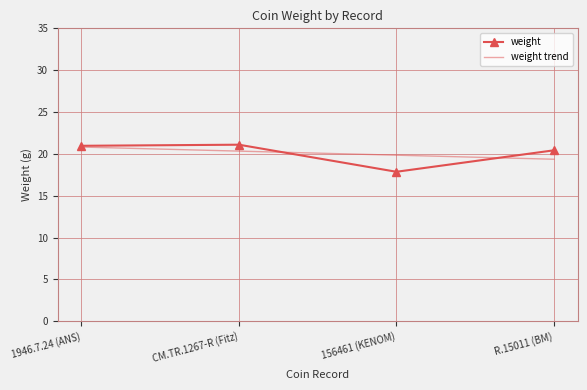

What is the greatest value displayed?

21.1